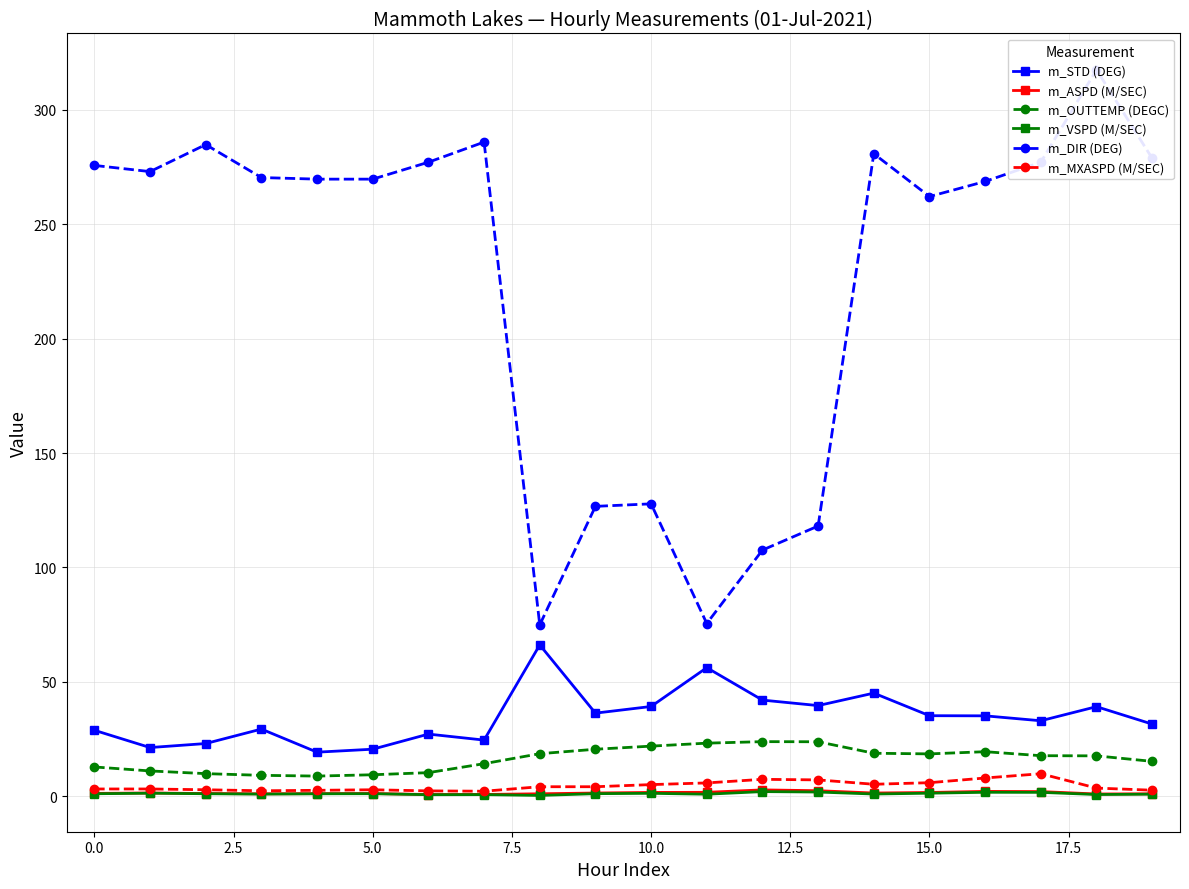

Rank the series by their maximum value, from highest to lowest.

m_DIR (DEG), m_STD (DEG), m_OUTTEMP (DEGC), m_MXASPD (M/SEC), m_ASPD (M/SEC), m_VSPD (M/SEC)